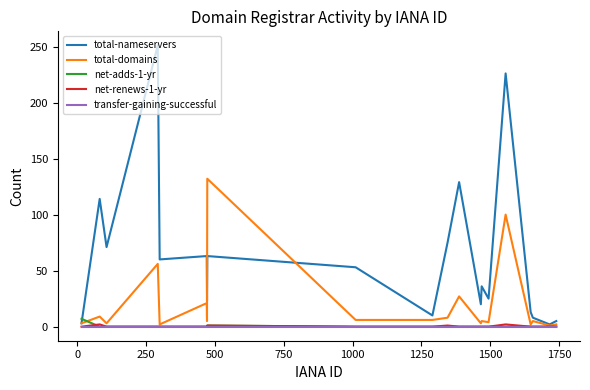

Which series has the widest spread of values?

total-nameservers